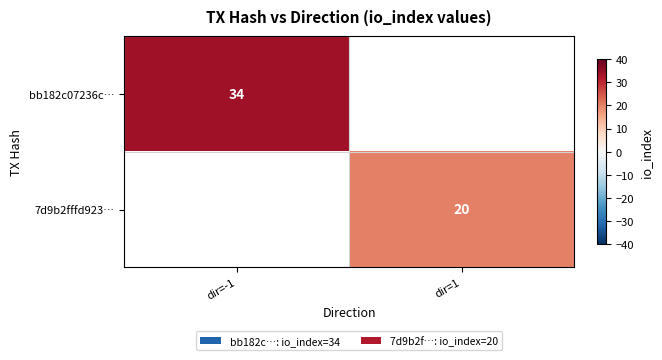

Is it true that 7d9b2fffd923… equals 20 at dir=1?

True